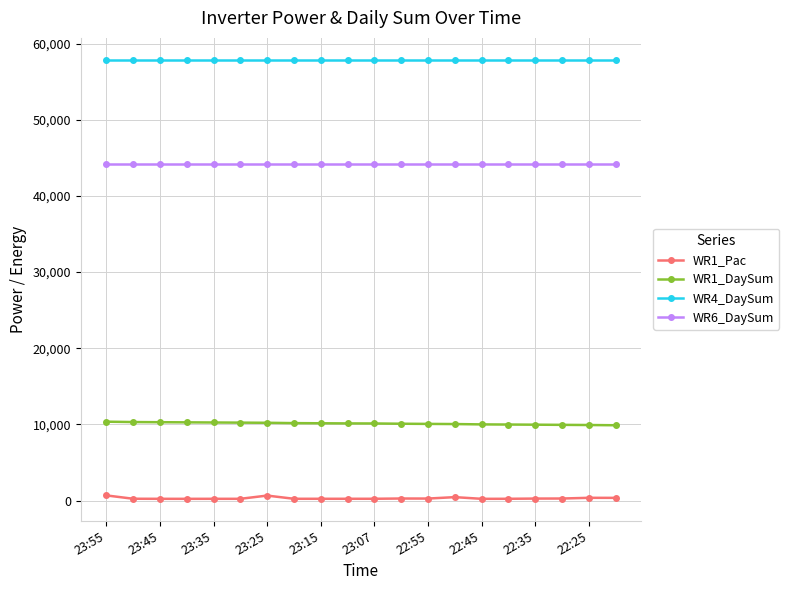

Which series has the largest total across all categories?

WR4_DaySum